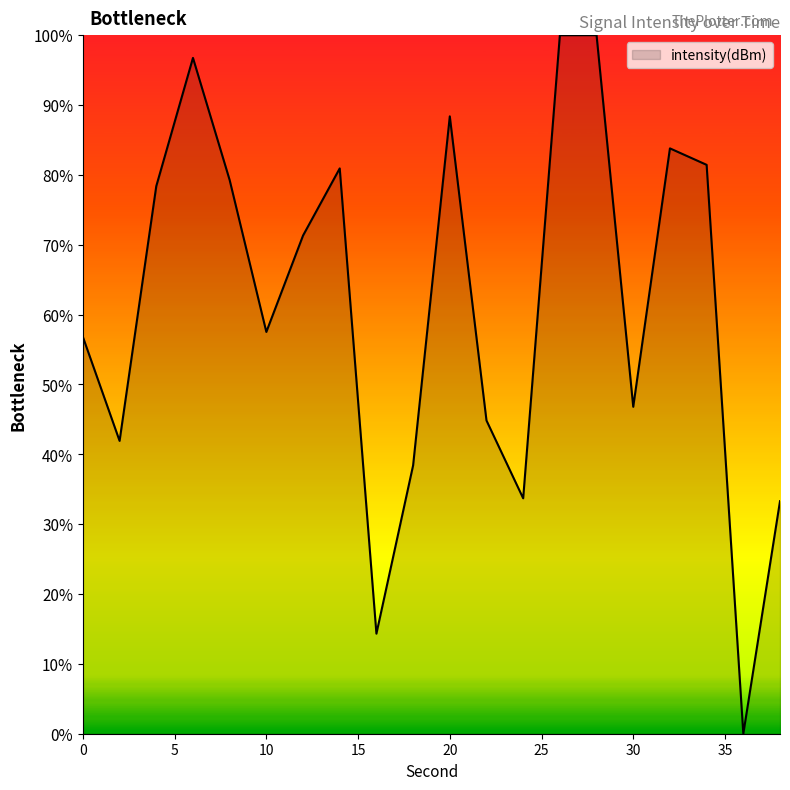

What is the difference between the maximum and minimum values?

100.0